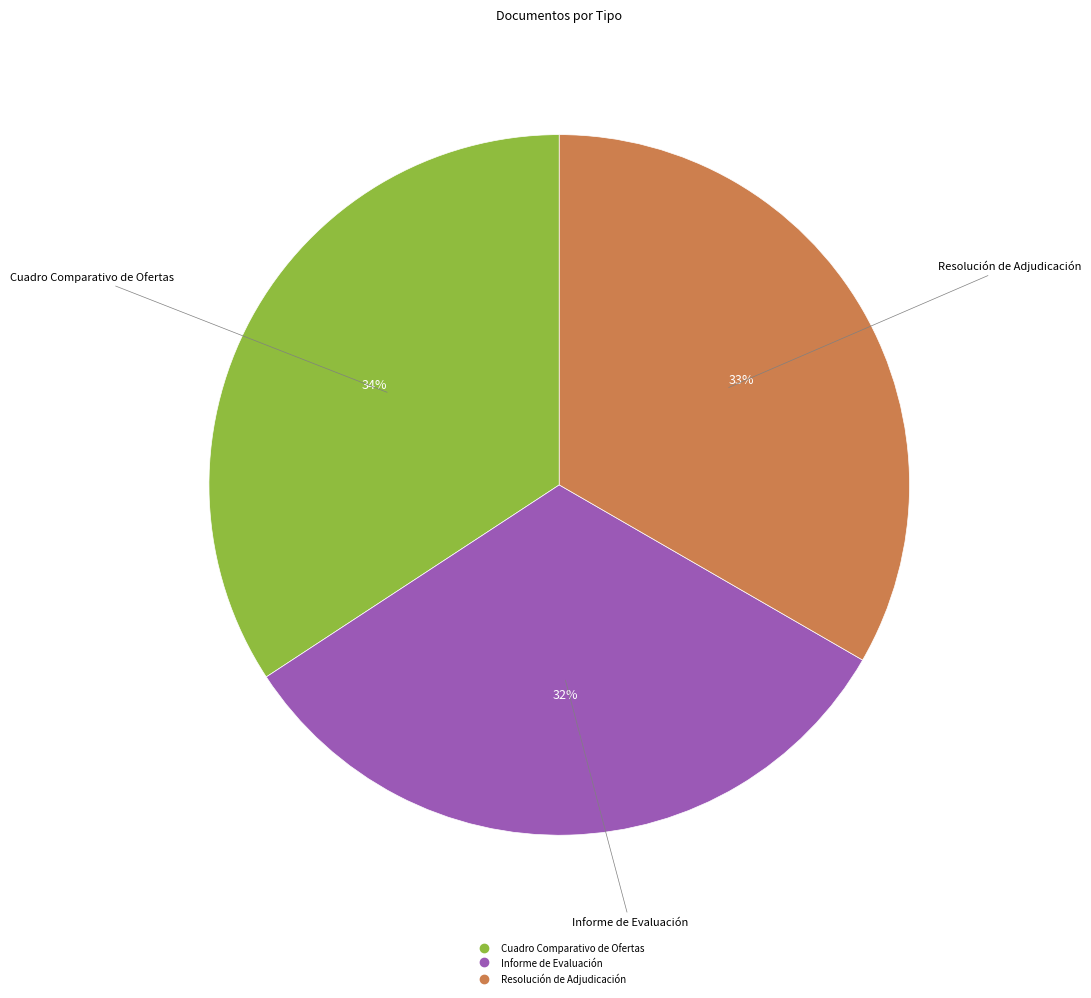

What is the smallest slice in the pie chart?

Informe de Evaluación